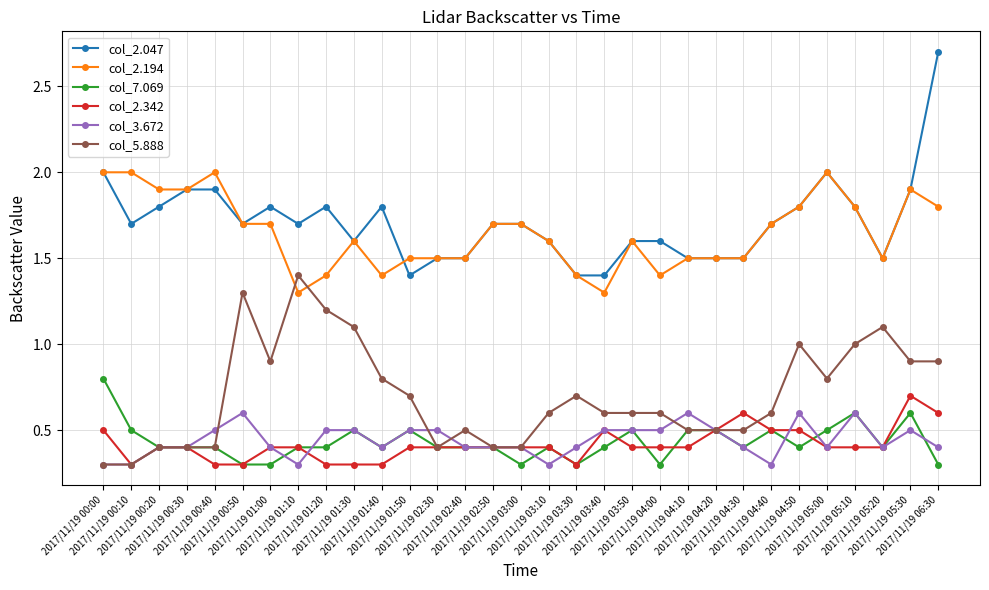

What is the greatest value displayed?

2.7